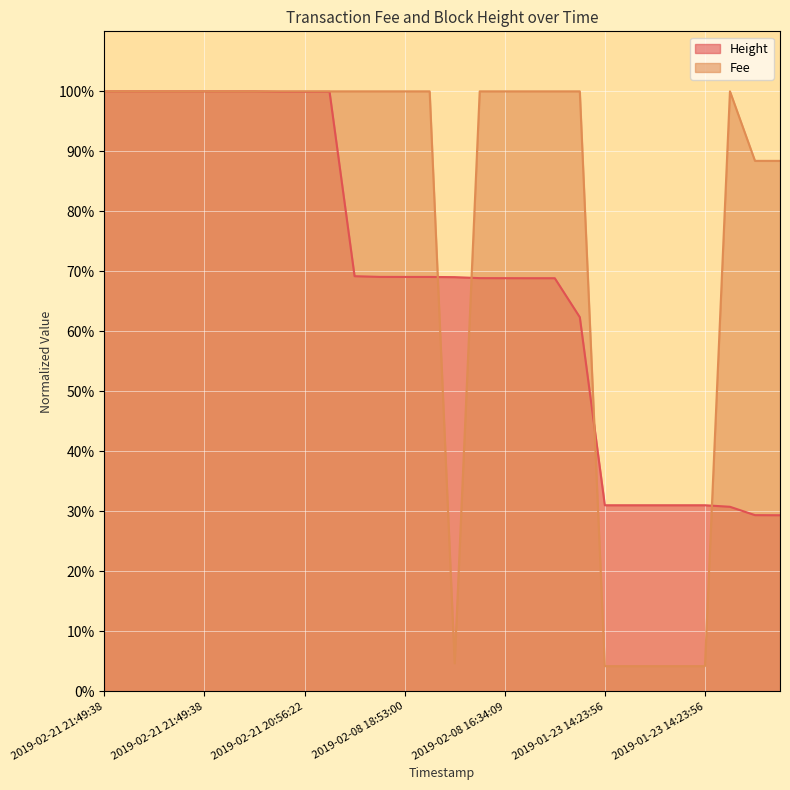

Between 2019-02-21 21:49:38 and 2019-01-23 14:23:56, which series saw the biggest shift?

Fee